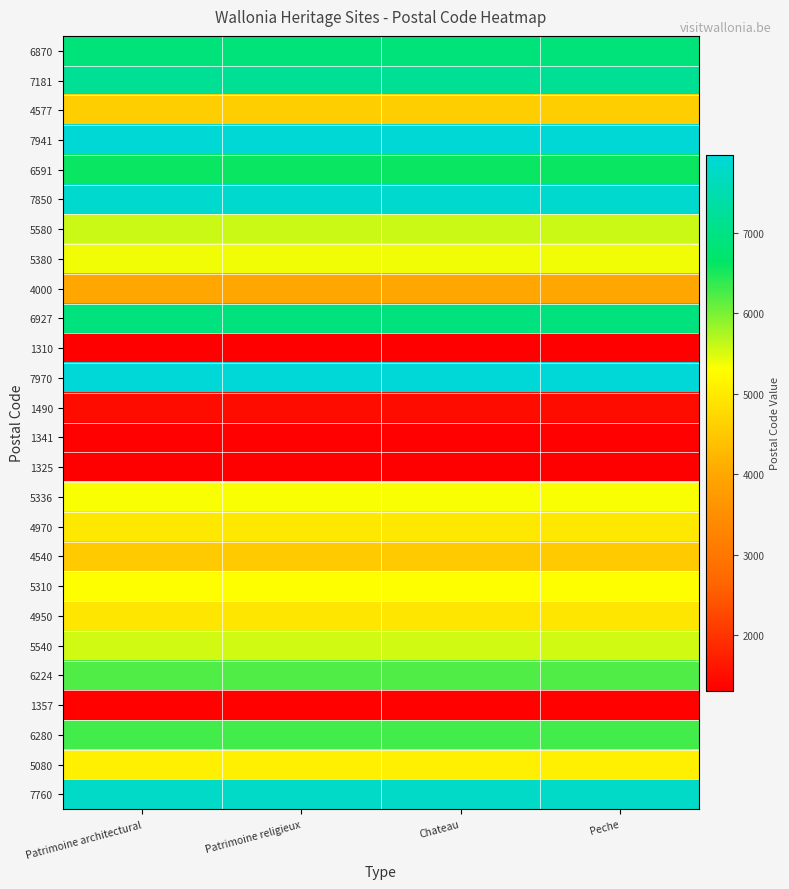

Which category has the highest value across all series?

Patrimoine architectural